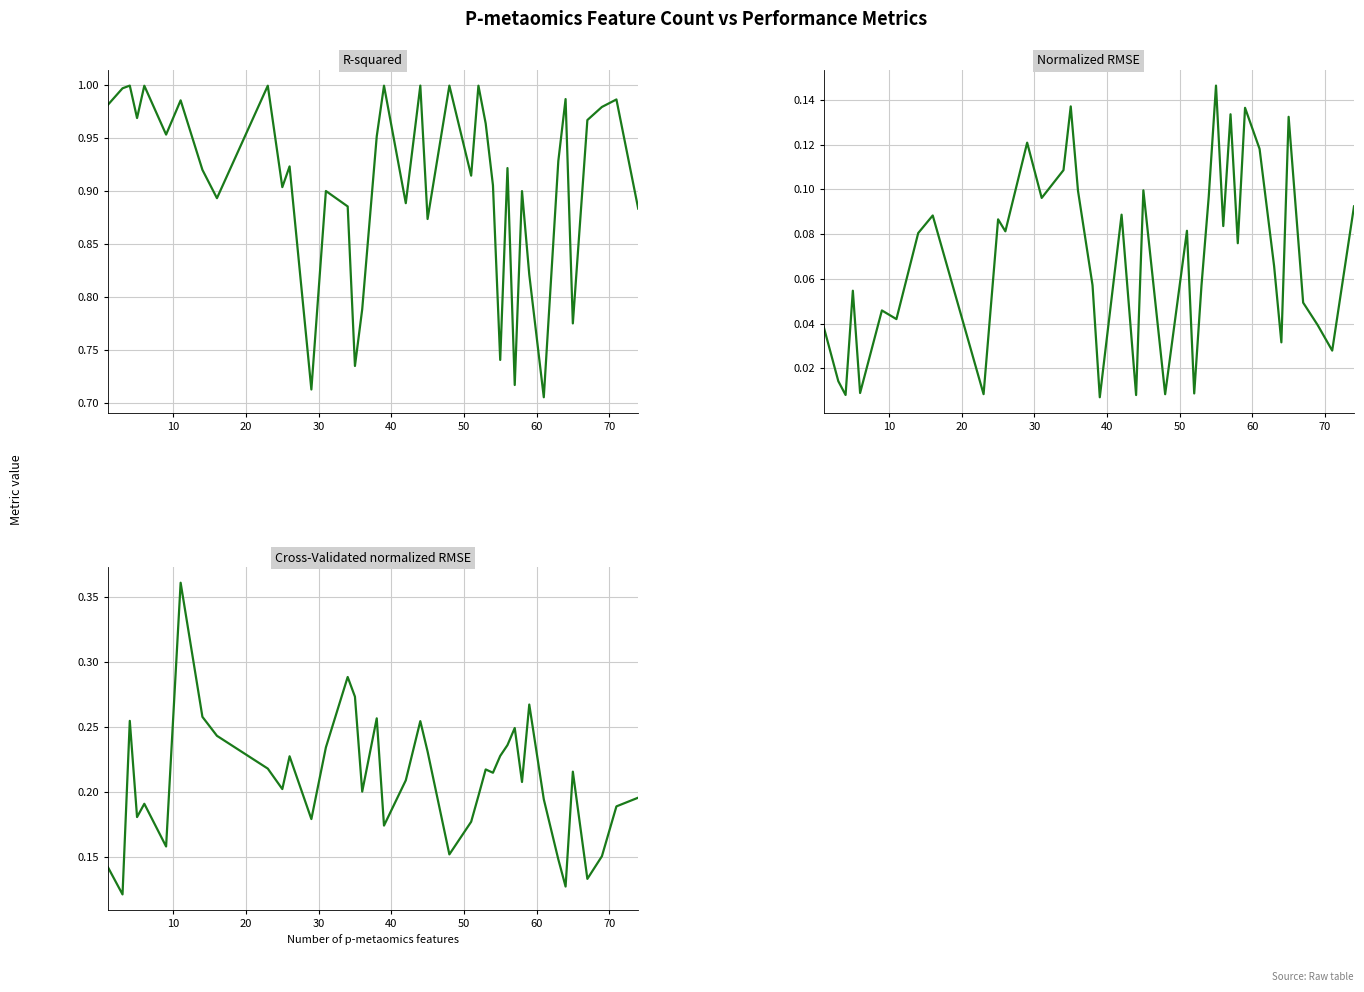

What is the average value of the Cross-Validated normalized RMSE series?

0.2